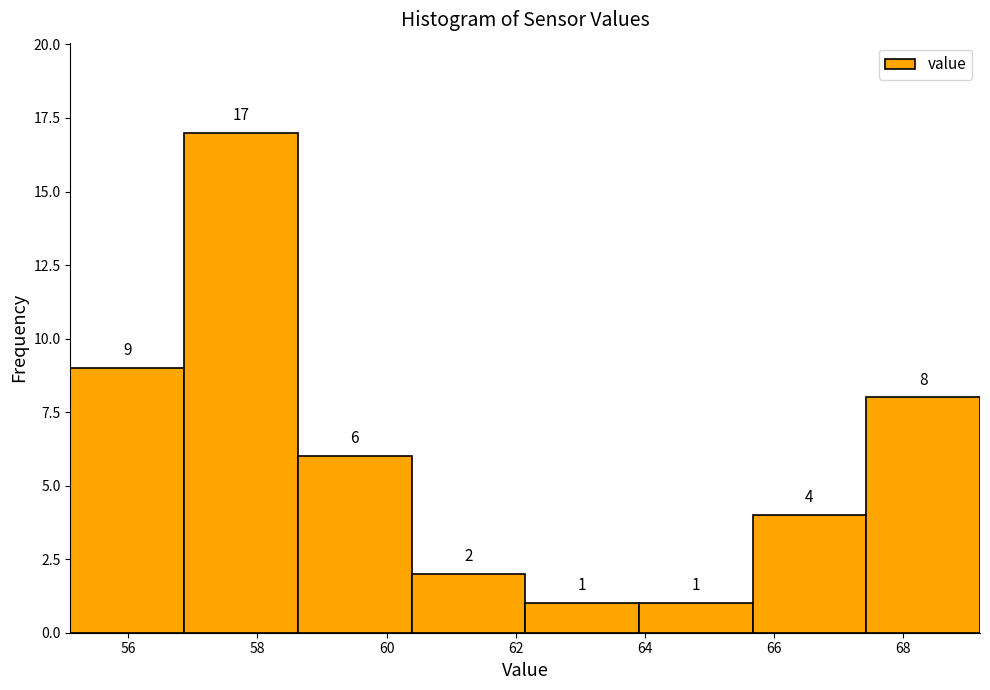

Which range on the x-axis has the tallest bar?

56.8 to 58.6